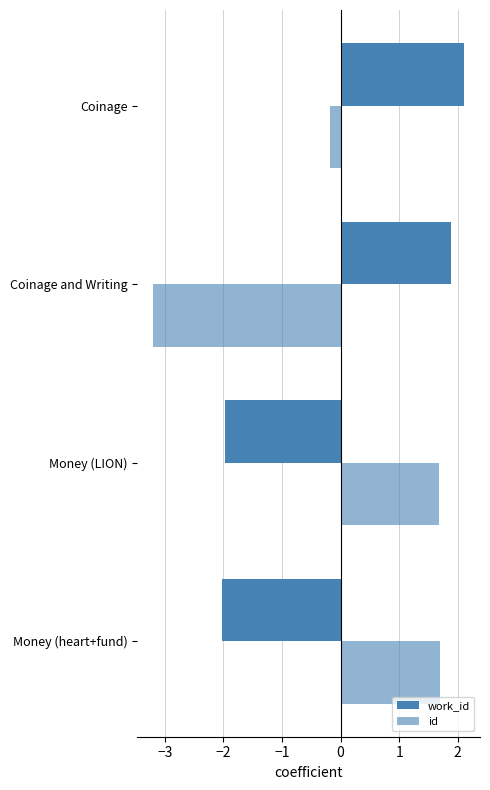

Which series has the largest range (max minus min)?

id